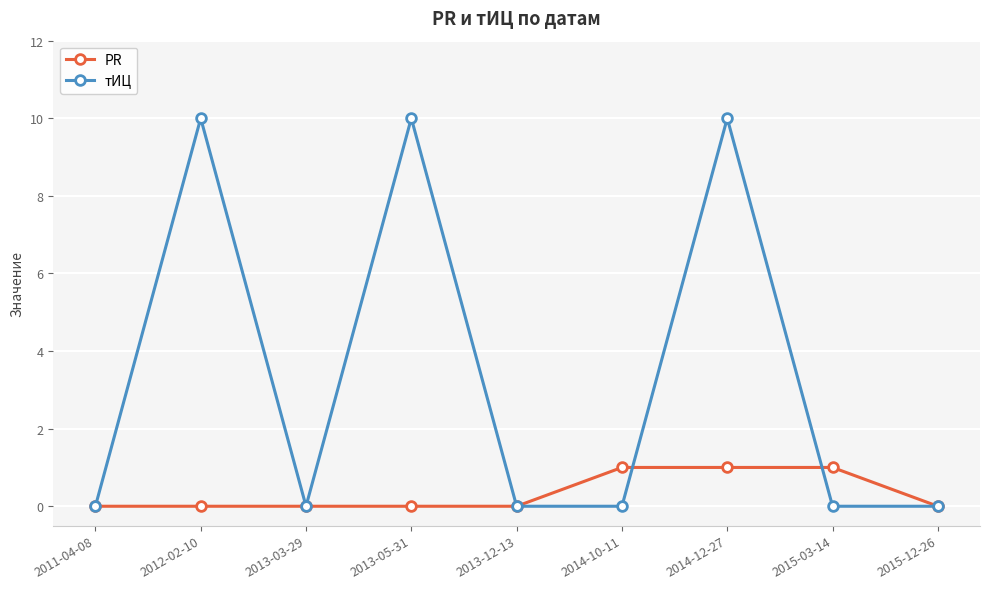

What is the label of the 8th point from the right?

2012-02-10